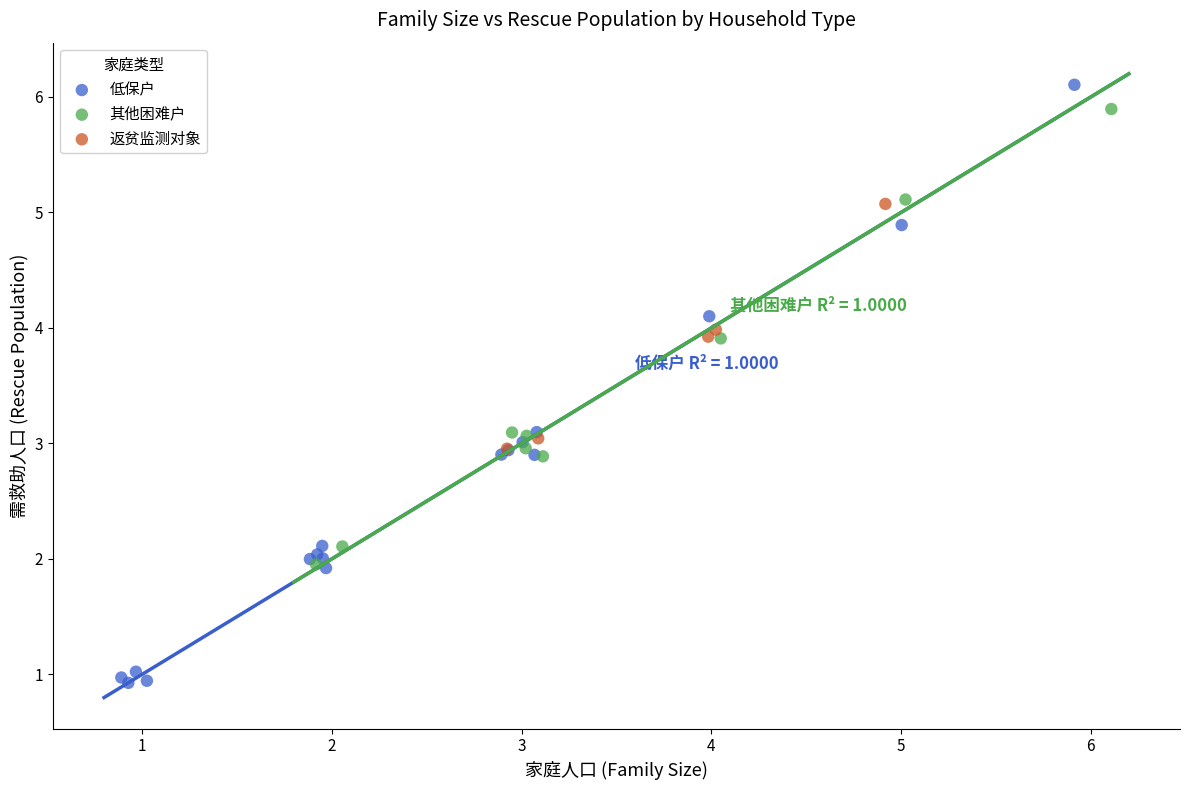

Which series has the largest Y range (max minus min)?

低保户